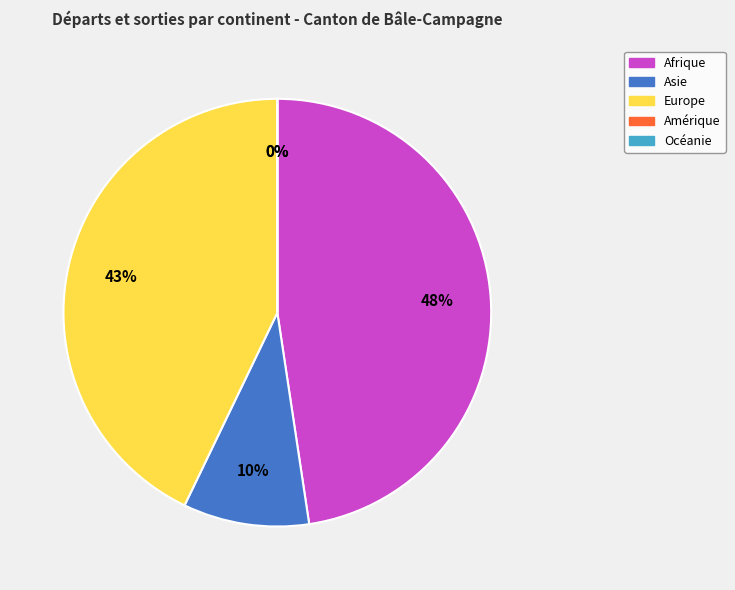

What is the smallest slice in the pie chart?

Amérique